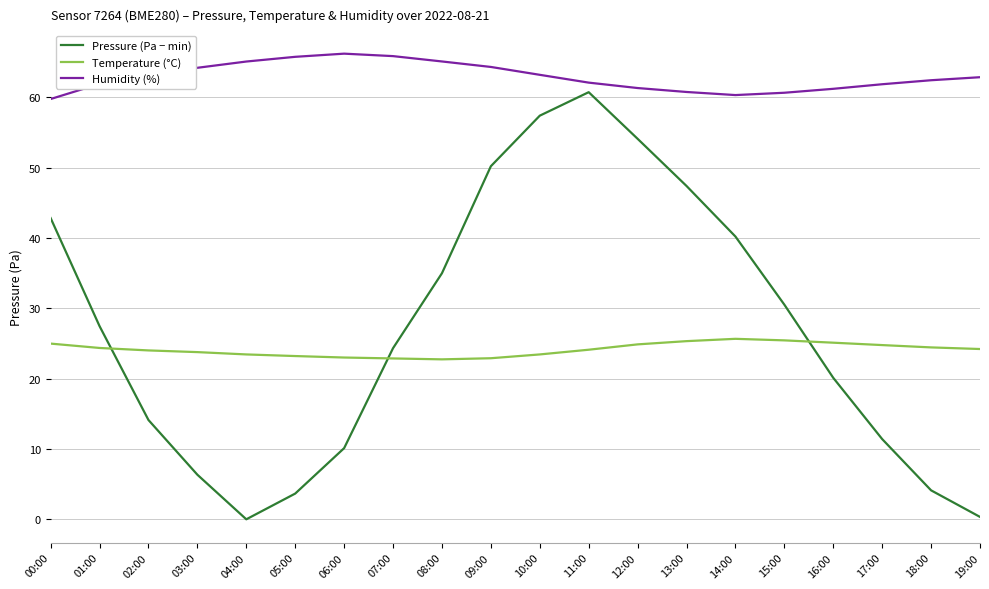

Which series has the largest total across all categories?

Humidity (%)